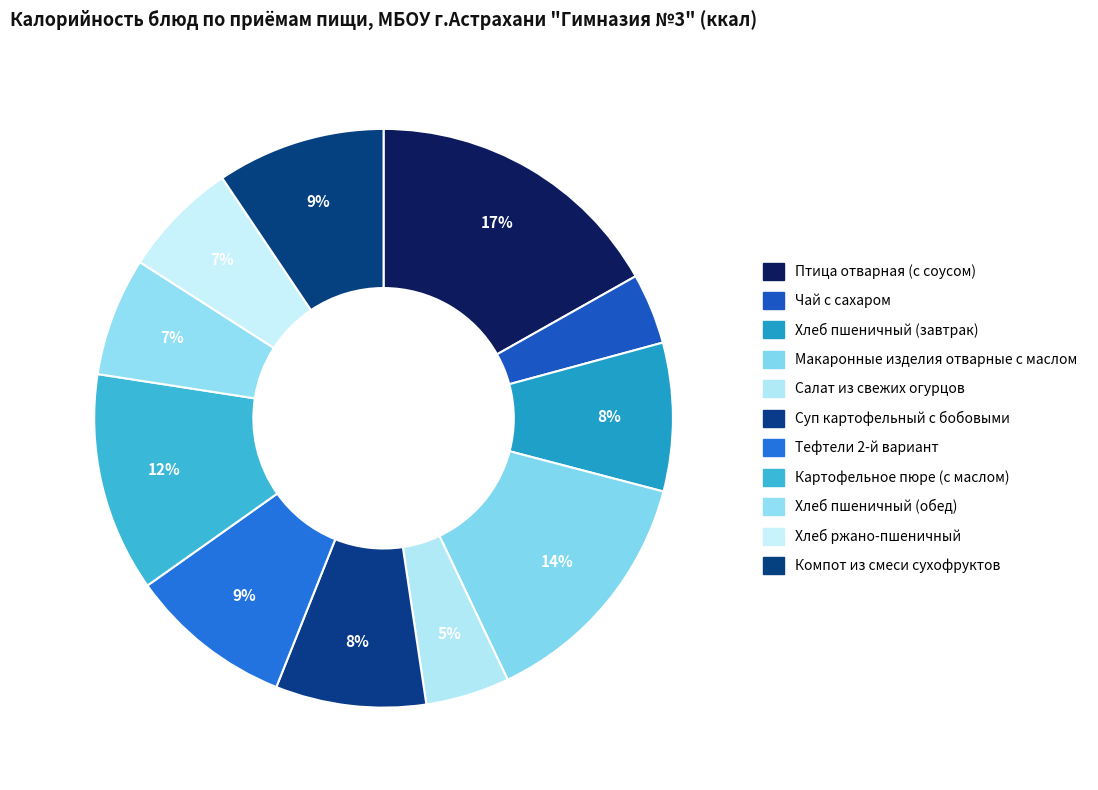

Is there any slice that represents more than half of the pie?

No